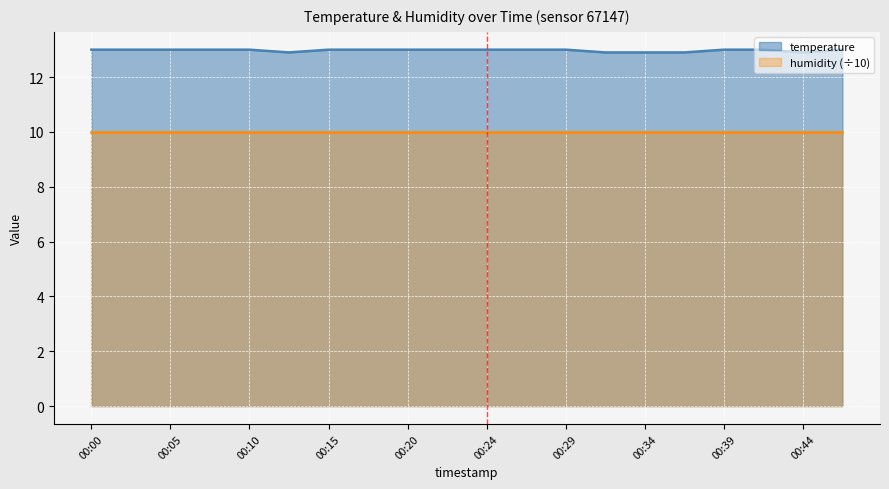

What is the difference between the maximum and minimum values?

0.1